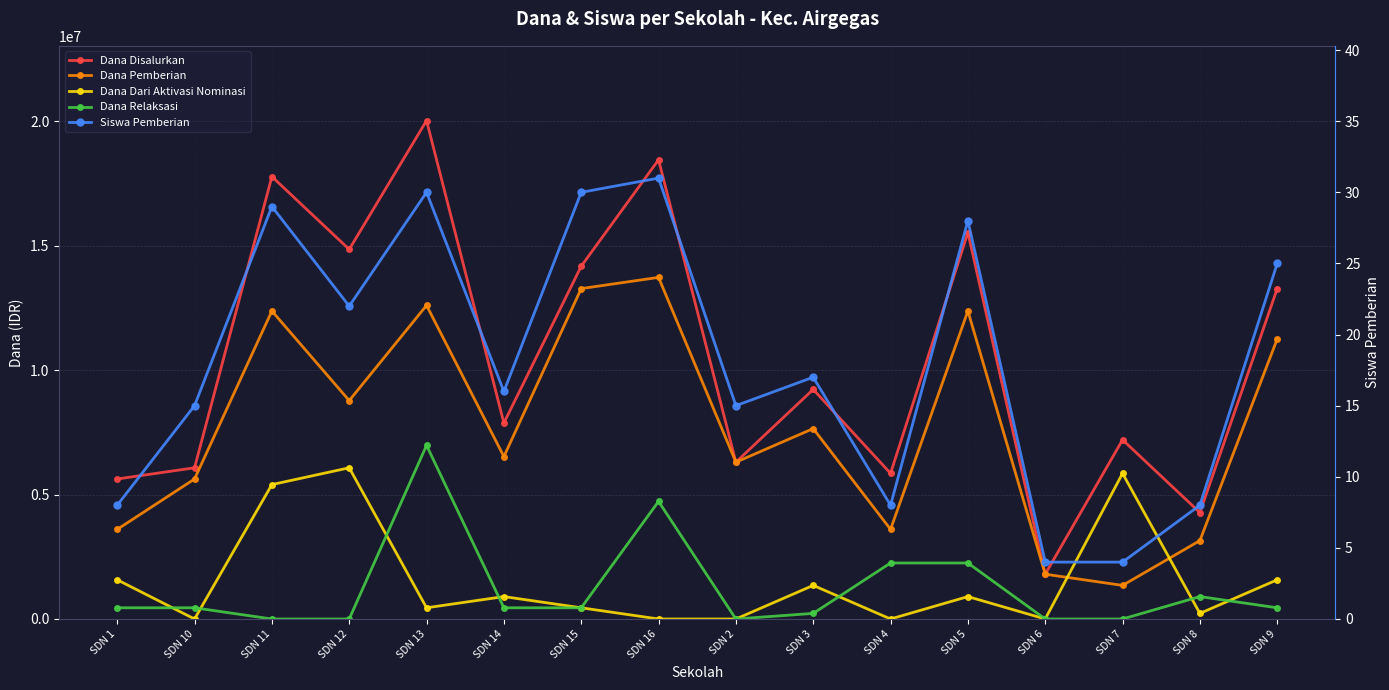

At which label does Dana Disalurkan reach its minimum?

SDN 6